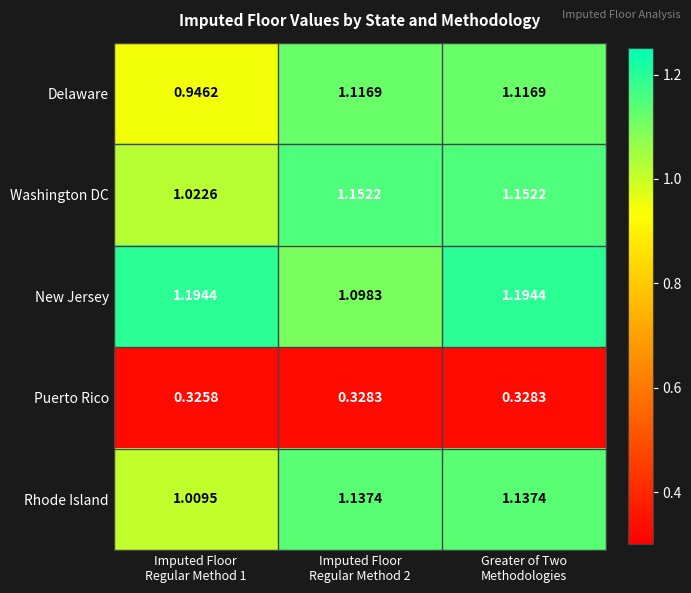

Which series has the largest range (max minus min)?

Delaware